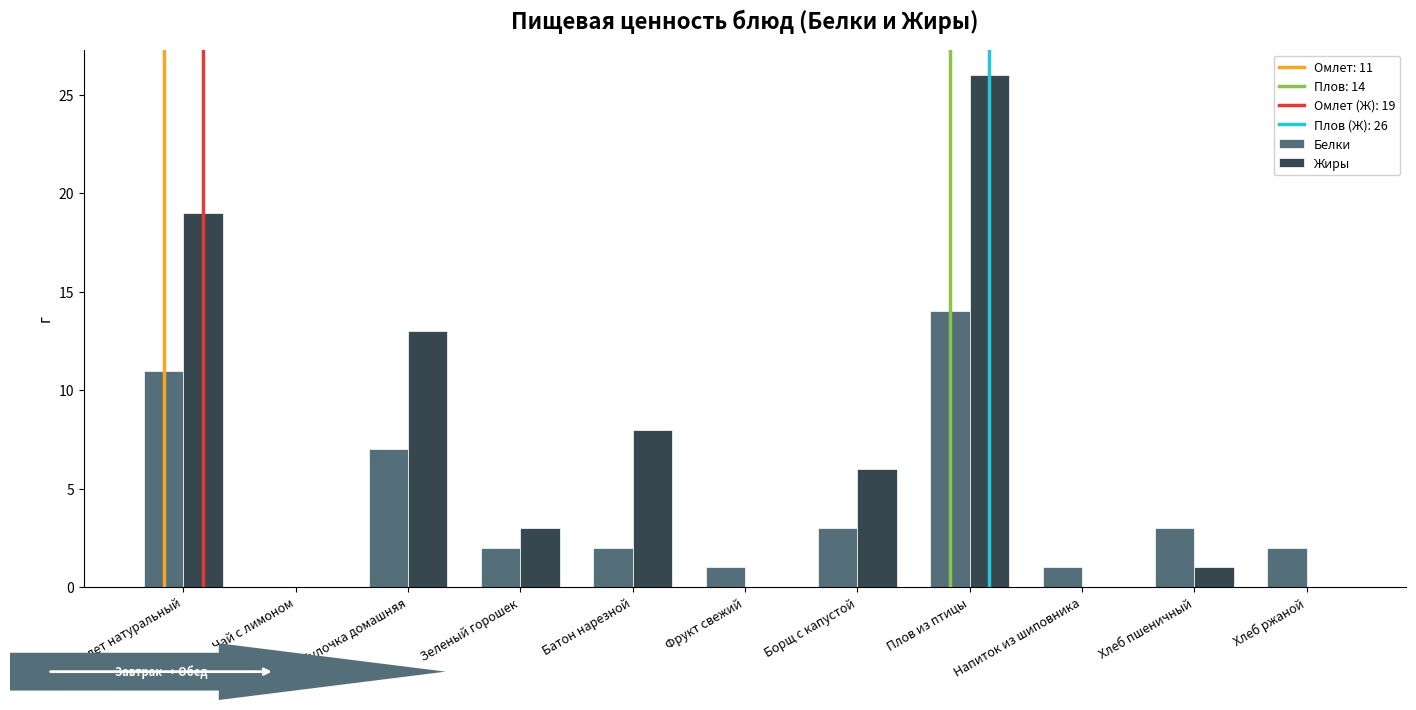

What is the maximum value shown in the chart?

26